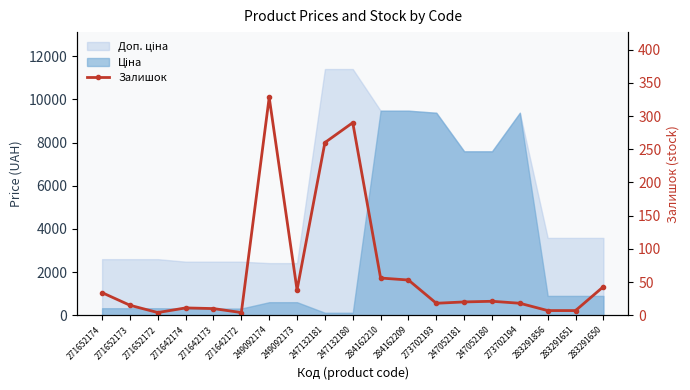

Between 247052180 and 271642172, which is larger?

247052180